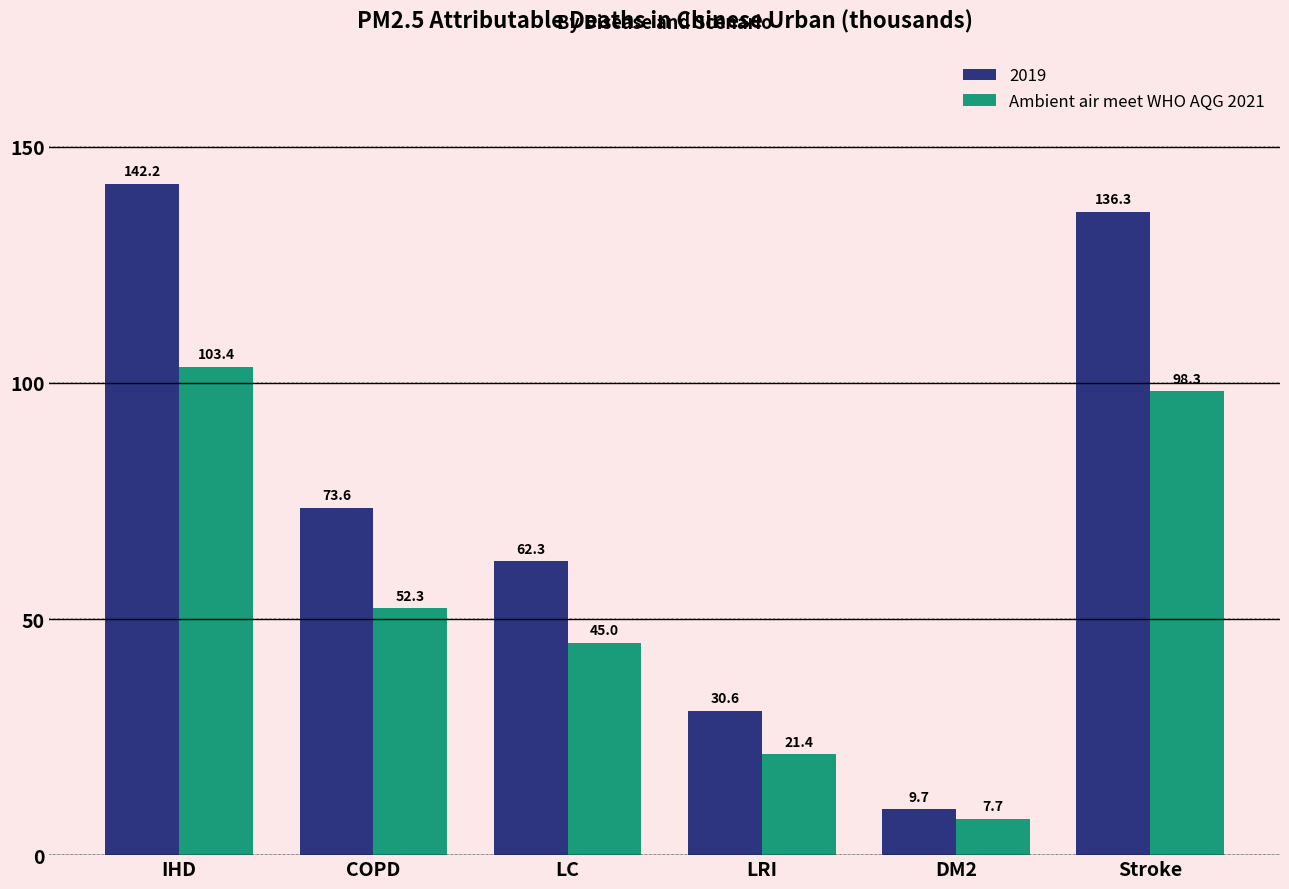

Which series has the widest spread of values?

2019